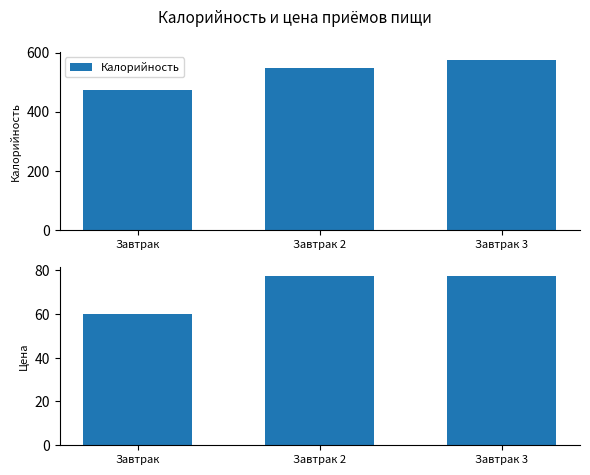

Where is Цена nearest to the value 68?

Завтрак